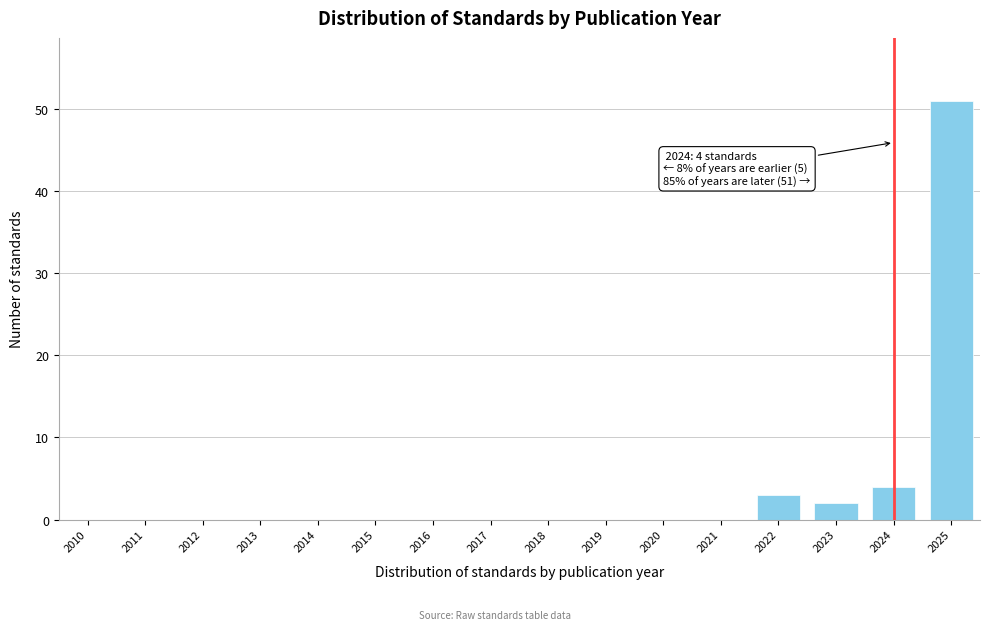

Reading left to right, transcribe all the data shown in this chart.

2010=0	2011=0	2012=0	2013=0	2014=0	2015=0	2016=0	2017=0	2018=0	2019=0	2020=0	2021=0	2022=3	2023=2	2024=4	2025=51